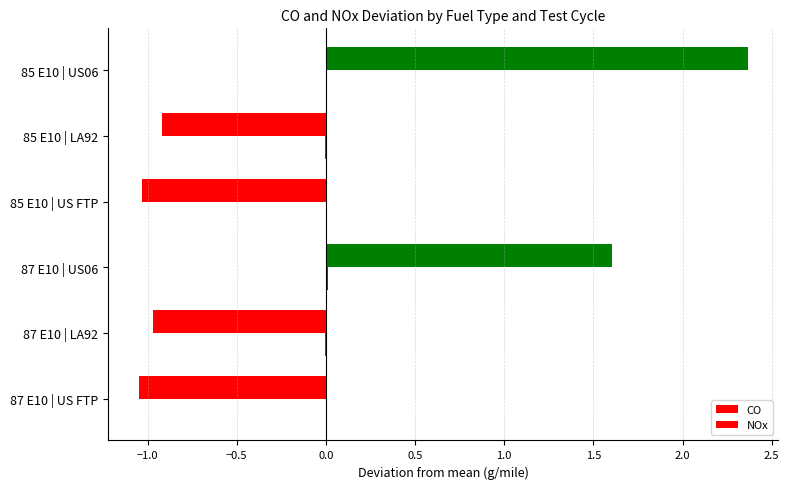

Count the number of categories in the chart.

6